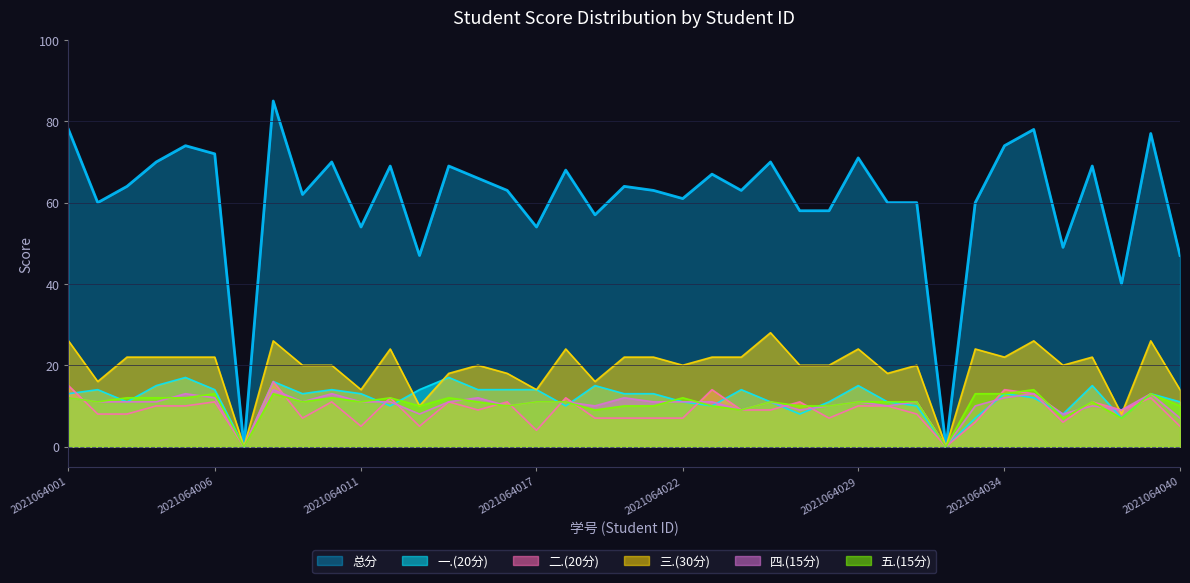

What is the value of the 三.(30分) point at the 19th from the left?

16